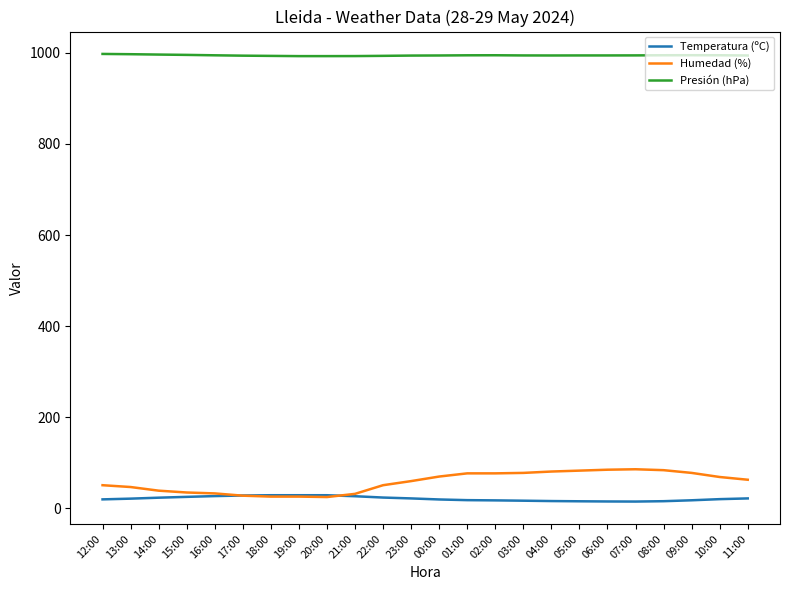

Which series has the largest total across all categories?

Presión (hPa)